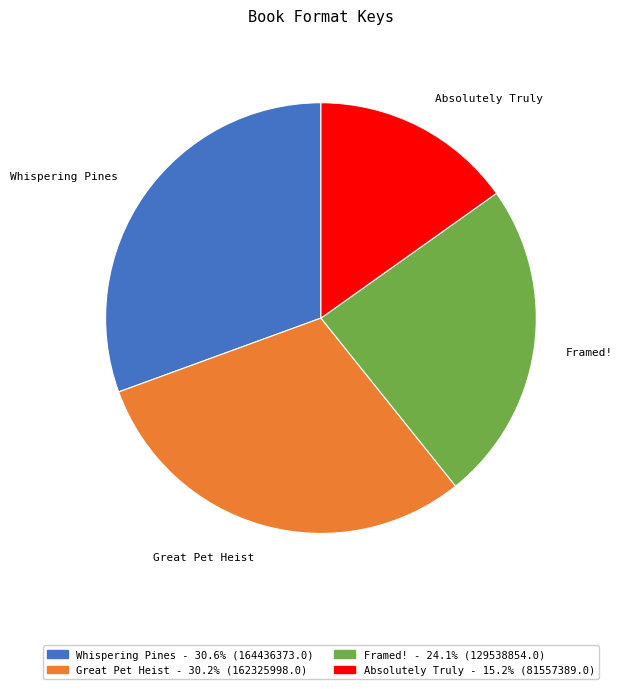

Combined, do Framed! and Whispering Pines account for over 50%?

Yes